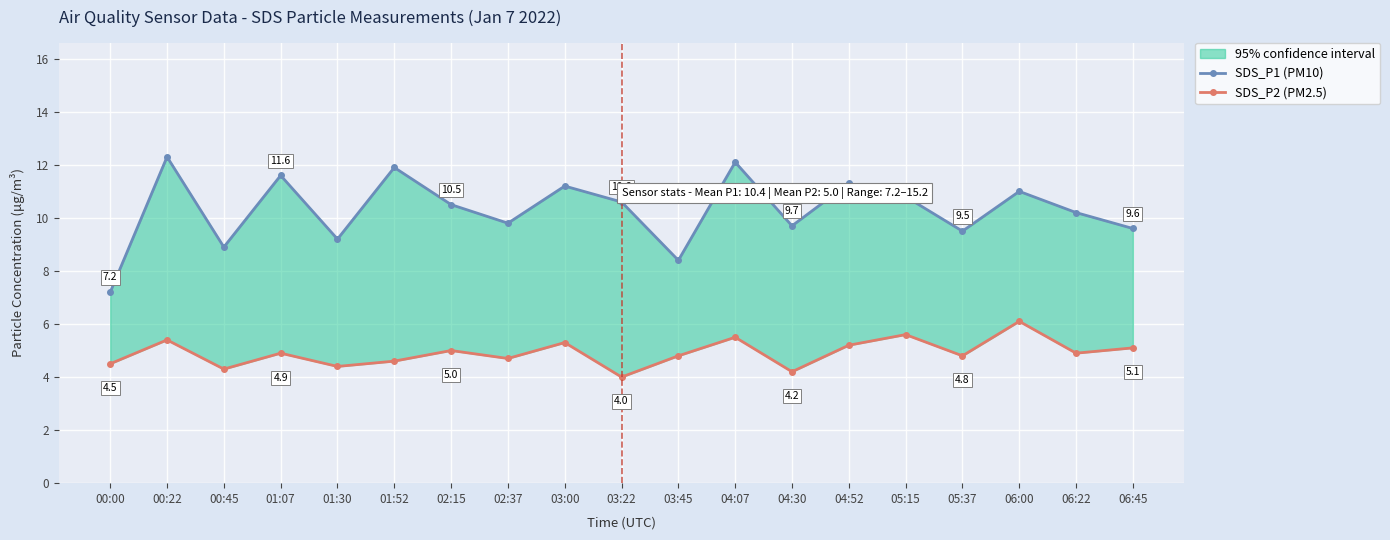

Reading left to right, transcribe all the data shown in this chart.

SDS_P1 (PM10): 00:00=7.2	00:22=12.3	00:45=8.9	01:07=11.6	01:30=9.2	01:52=11.9	02:15=10.5	02:37=9.8	03:00=11.2	03:22=10.6	03:45=8.4	04:07=12.1	04:30=9.7	04:52=11.3	05:15=10.8	05:37=9.5	06:00=11.0	06:22=10.2	06:45=9.6
SDS_P2 (PM2.5): 00:00=4.5	00:22=5.4	00:45=4.3	01:07=4.9	01:30=4.4	01:52=4.6	02:15=5.0	02:37=4.7	03:00=5.3	03:22=4.0	03:45=4.8	04:07=5.5	04:30=4.2	04:52=5.2	05:15=5.6	05:37=4.8	06:00=6.1	06:22=4.9	06:45=5.1